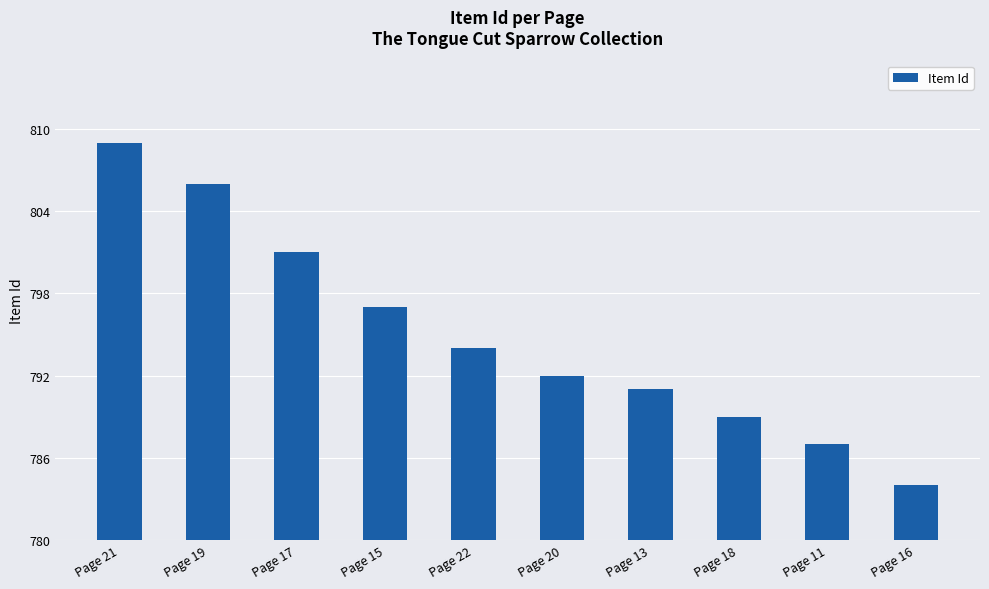

The value at Page 22 is 1063. True or false?

False